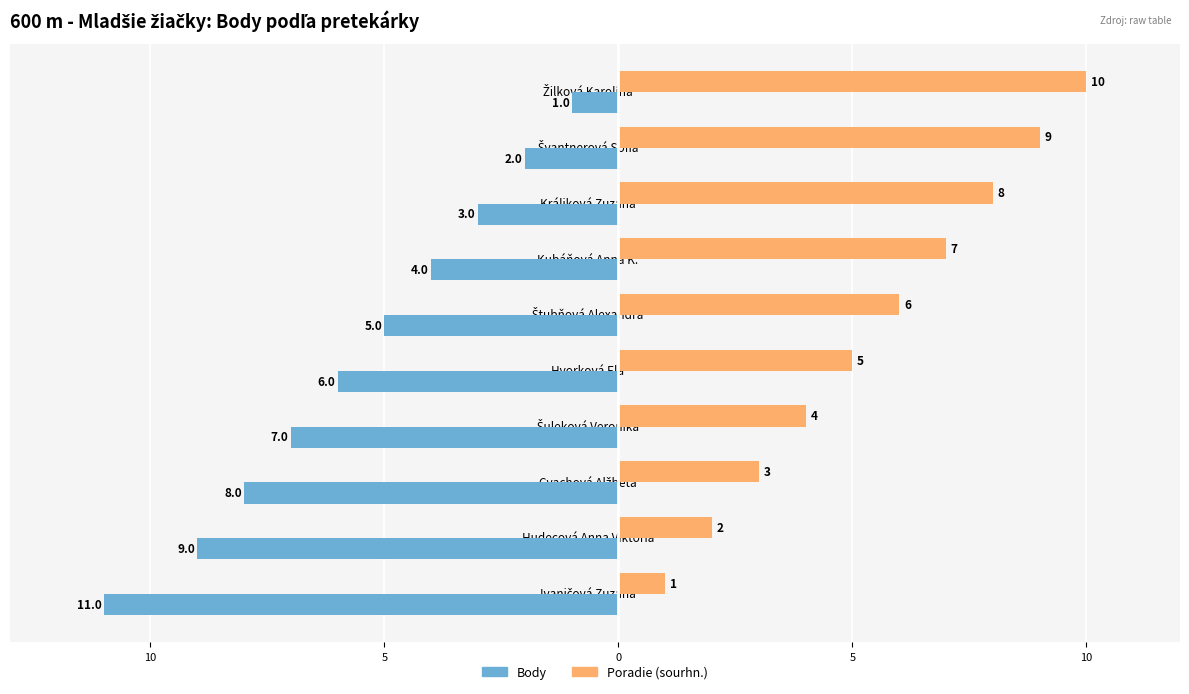

What are all the series names shown in the legend?

Body, Poradie (sourhn.)